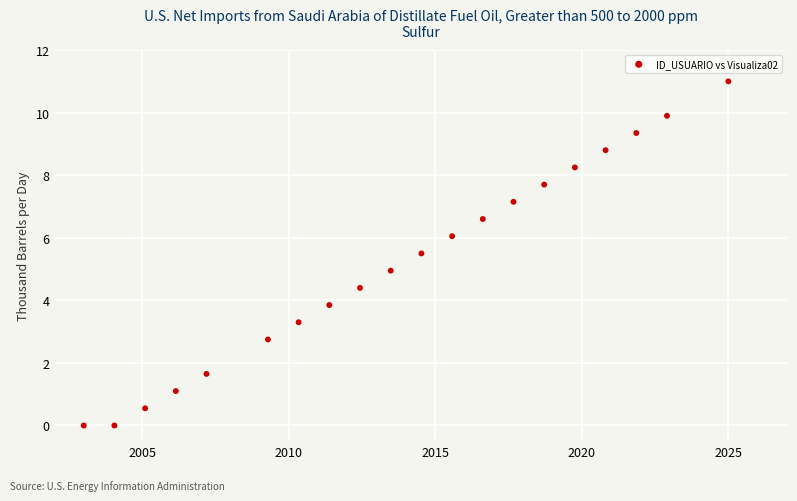

What is the range of Y values (max minus min)?

11.0